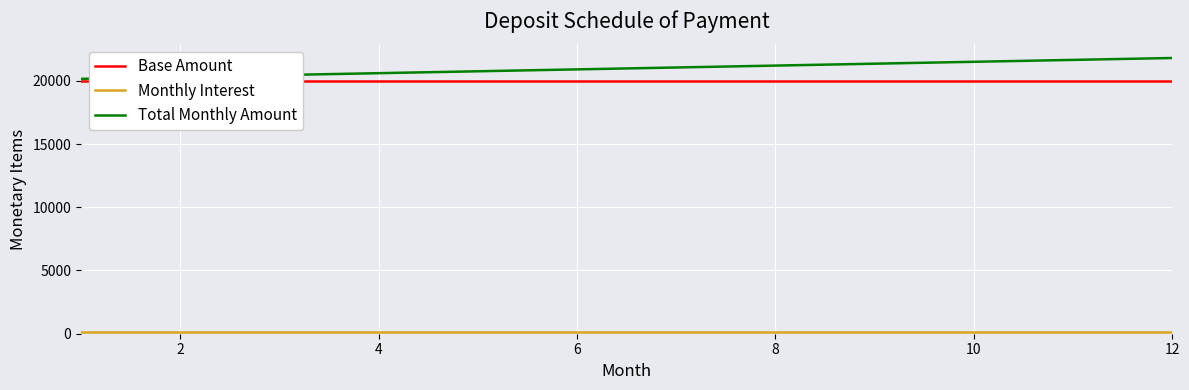

What is the highest value of the Total Monthly Amount series?

21800